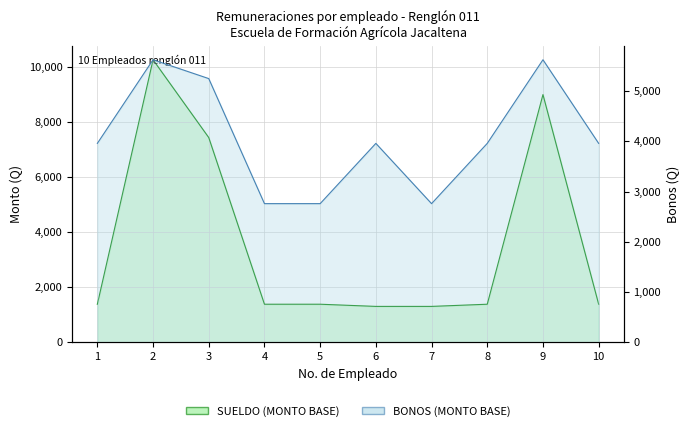

True or false: SUELDO (MONTO BASE) has a value of 7435 at 3.

True